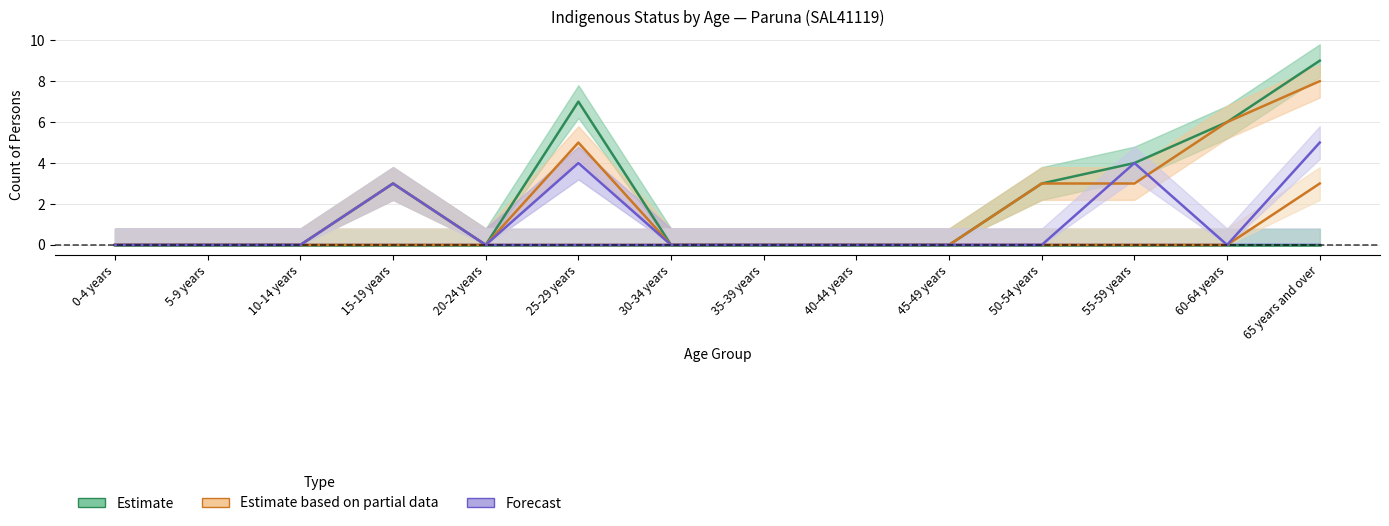

True or false: Indigenous not stated Persons and Non-Indigenous Persons intersect in this chart.

False